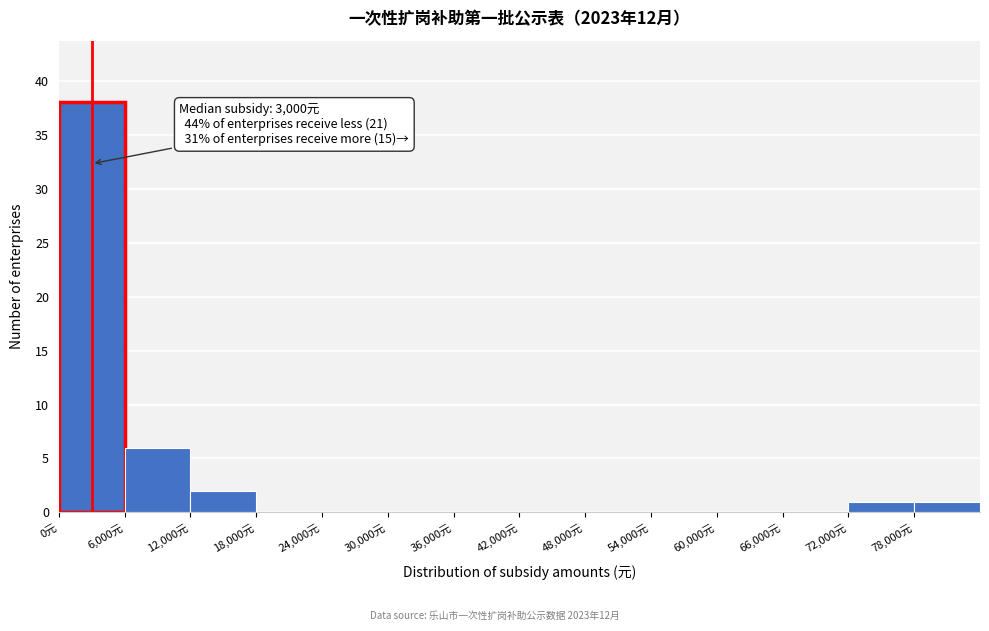

Which range on the x-axis has the tallest bar?

0 to 6000